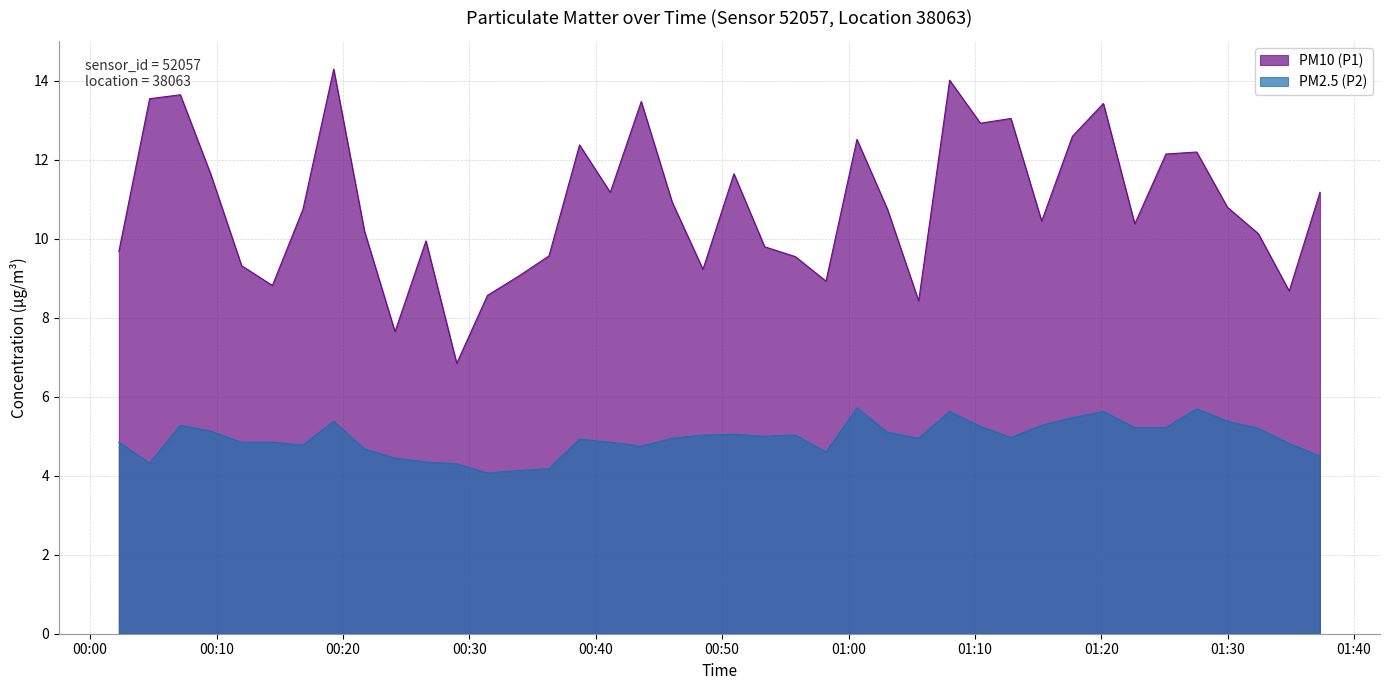

What is the sum of the PM10 (P1) values at 2023-07-22T00:36:18 and 2023-07-22T00:07:08?

23.2